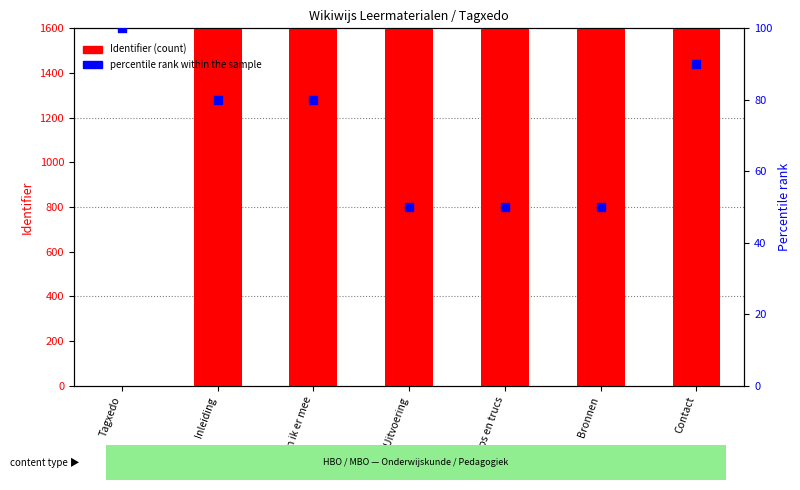

What is the total value across all series at Bronnen?

928693